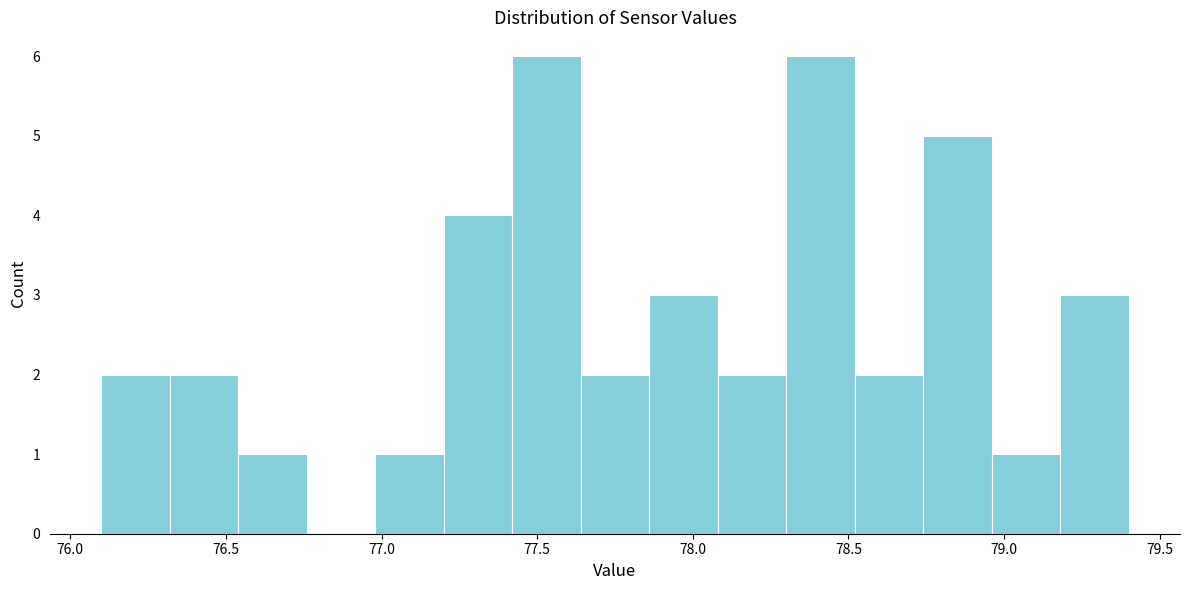

What is the height of the bar covering 77.86 to 78.08 on the x-axis? Neither the bar edges nor the heights are printed on the chart, so give them approximately, as read against the axes.

3